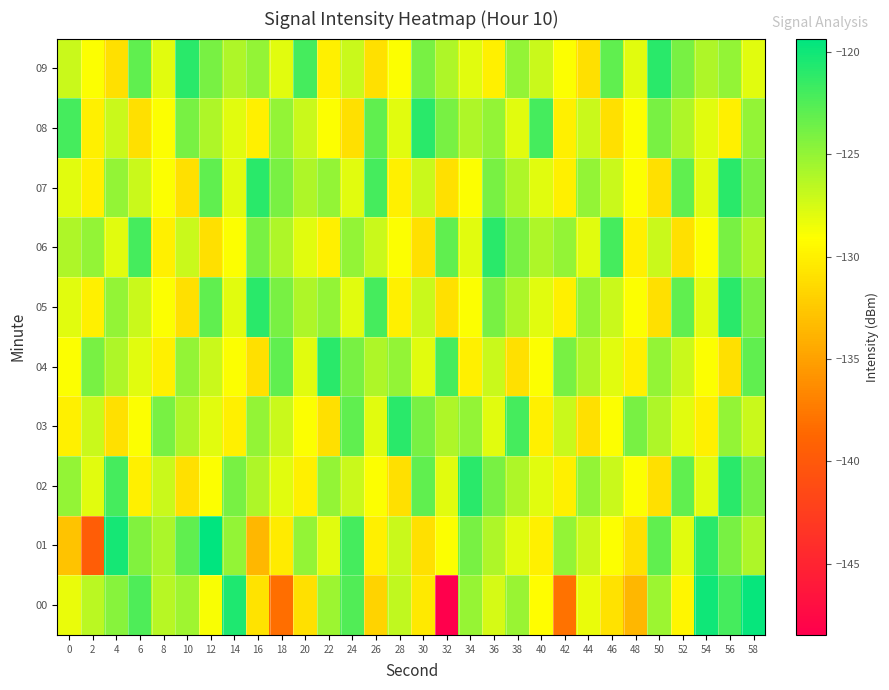

Which series has the largest total across all categories?

09